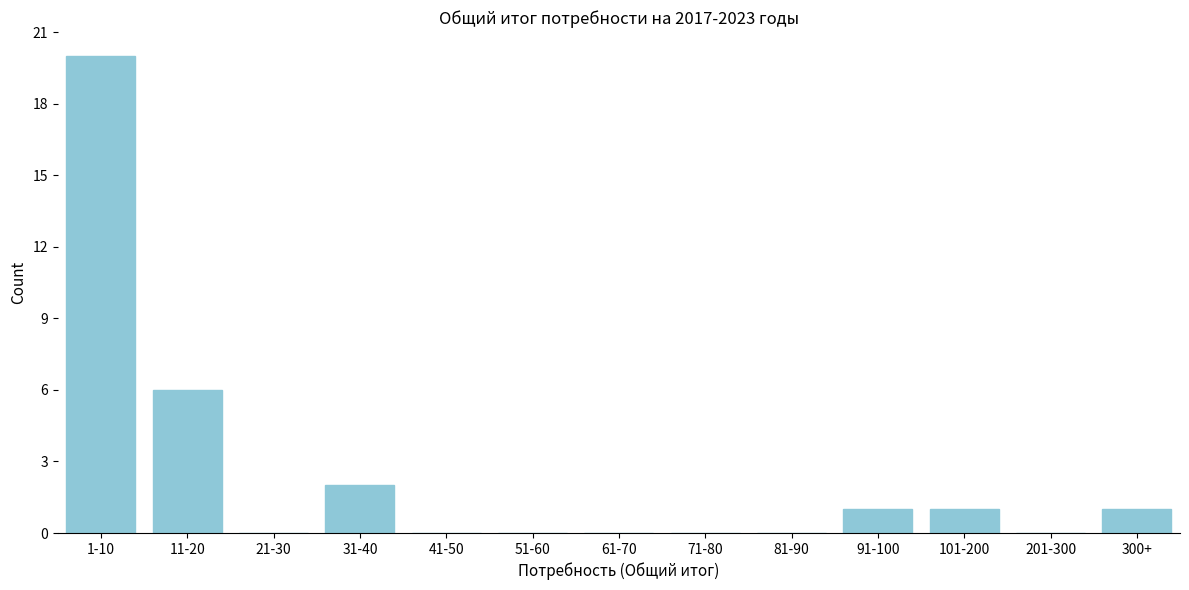

Reading right to left, list all the values displayed in this chart.

300+=1	201-300=0	101-200=1	91-100=1	81-90=0	71-80=0	61-70=0	51-60=0	41-50=0	31-40=2	21-30=0	11-20=6	1-10=20